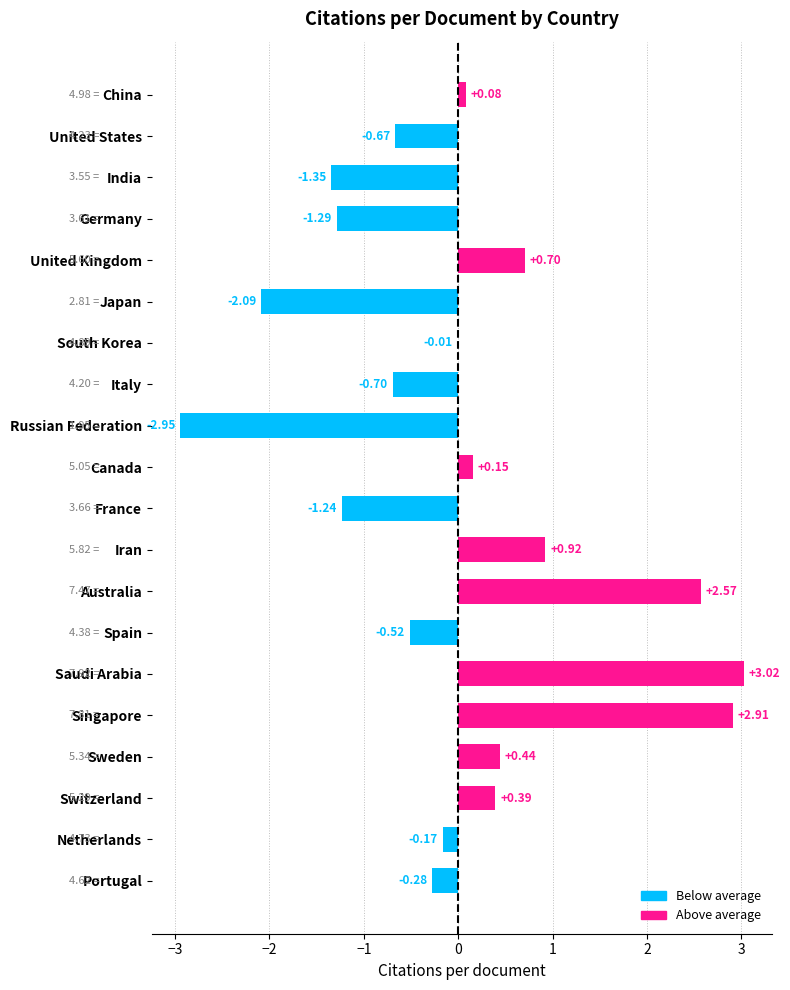

Which label corresponds to the largest value in the chart?

Saudi Arabia